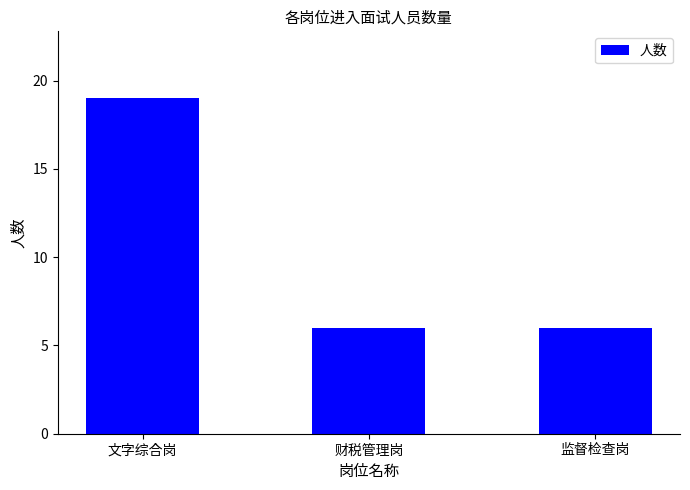

What is the value of the 1st bar from the left?

19